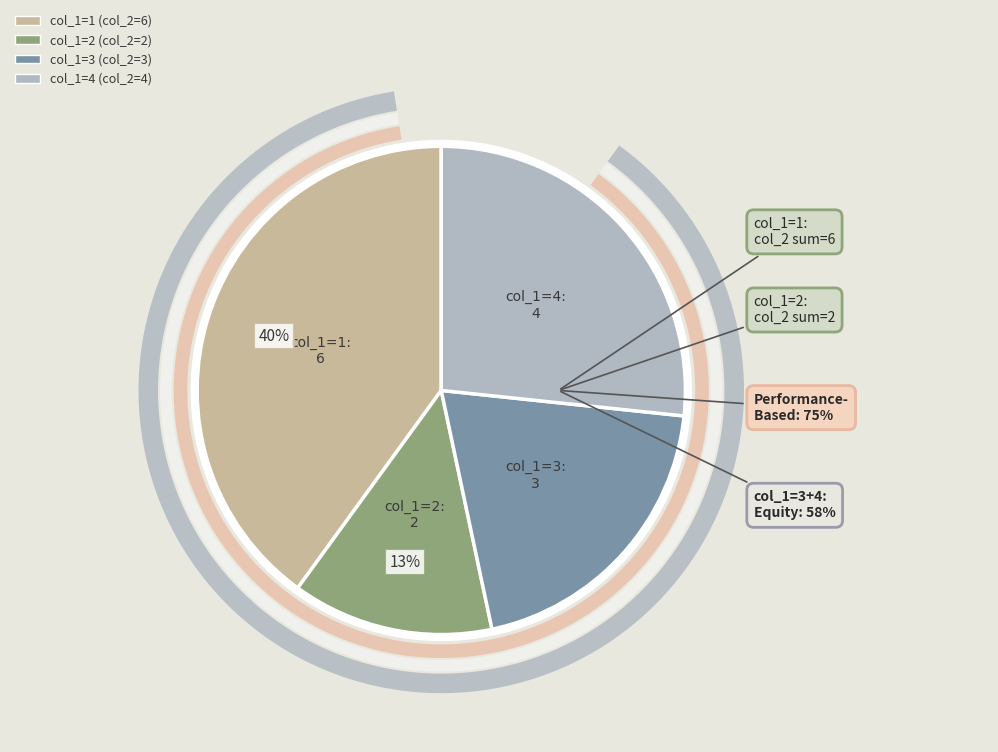

Is it true that col_1=4 is 27% of the pie?

True